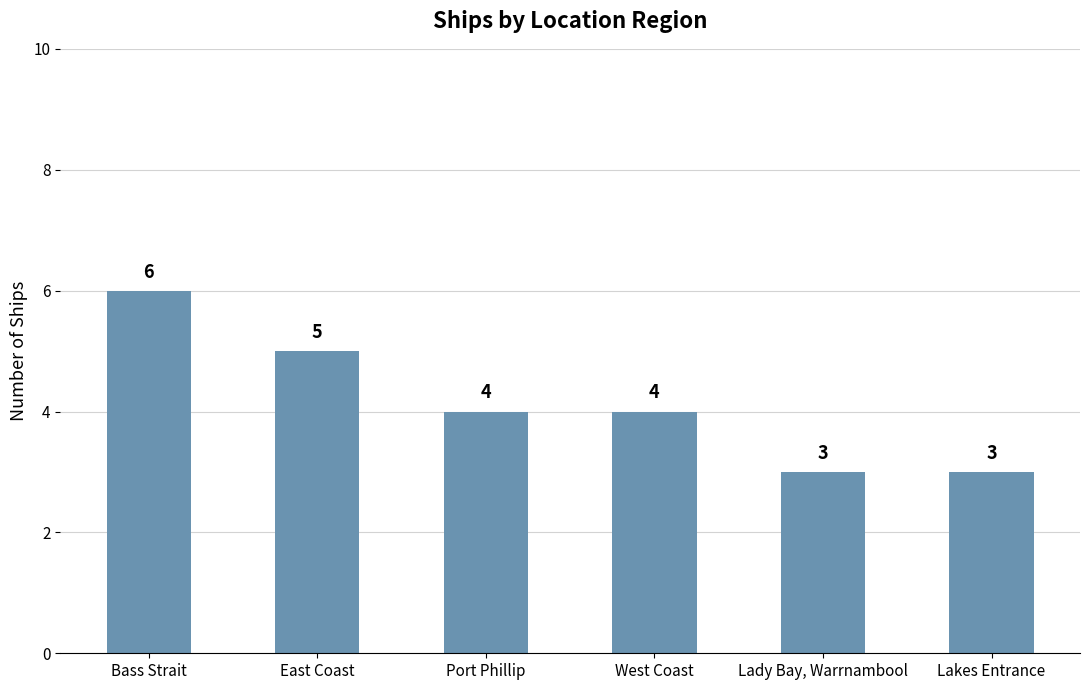

Reading left to right, extract all data points from this chart.

6	5	4	4	3	3